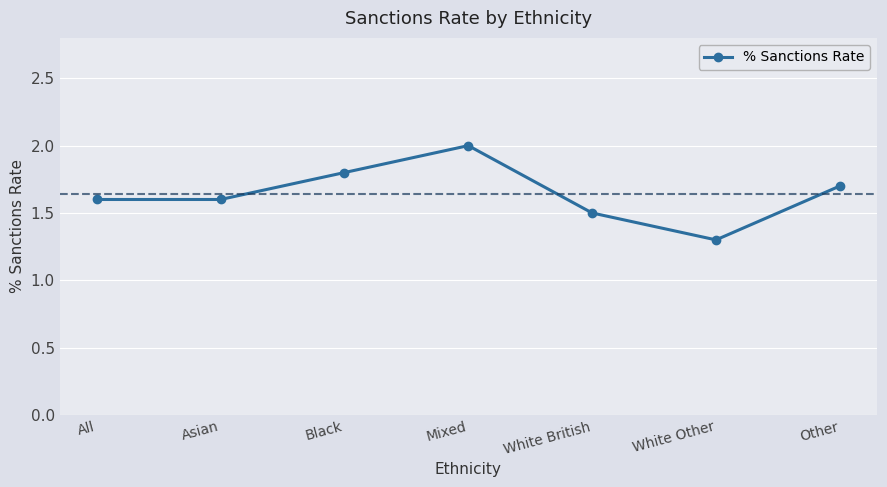

How many interior local peaks (higher than both neighbors) does the data have?

1